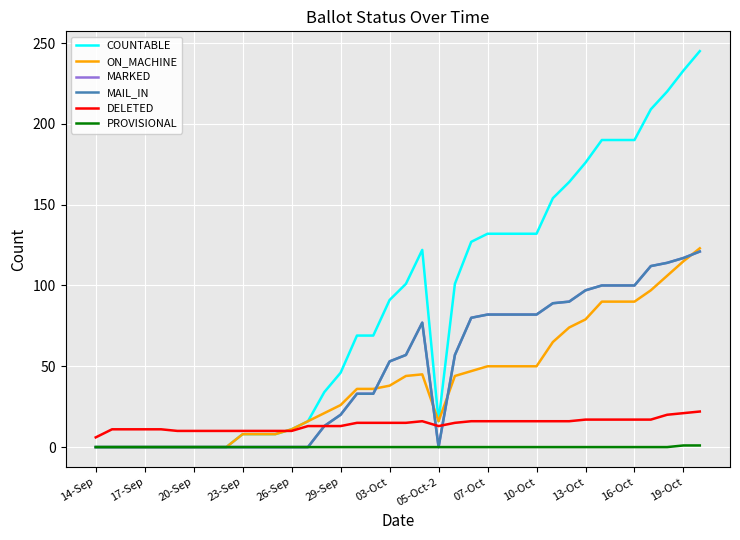

Reading right to left, transcribe all the data shown in this chart.

COUNTABLE: 245	233	220	209	190	190	190	176	164	154	132	132	132	132	127	101	16	122	101	91	69	69	46	34	16	11	8	8	8	0	0	0	0	0	0	0	0	0
ON_MACHINE: 123	115	106	97	90	90	90	79	74	65	50	50	50	50	47	44	16	45	44	38	36	36	26	21	16	11	8	8	8	0	0	0	0	0	0	0	0	0
MARKED: 121	117	114	112	100	100	100	97	90	89	82	82	82	82	80	57	0	77	57	53	33	33	20	13	0	0	0	0	0	0	0	0	0	0	0	0	0	0
MAIL_IN: 121	117	114	112	100	100	100	97	90	89	82	82	82	82	80	57	0	77	57	53	33	33	20	13	0	0	0	0	0	0	0	0	0	0	0	0	0	0
DELETED: 22	21	20	17	17	17	17	17	16	16	16	16	16	16	16	15	13	16	15	15	15	15	13	13	13	10	10	10	10	10	10	10	10	11	11	11	11	6
PROVISIONAL: 1	1	0	0	0	0	0	0	0	0	0	0	0	0	0	0	0	0	0	0	0	0	0	0	0	0	0	0	0	0	0	0	0	0	0	0	0	0